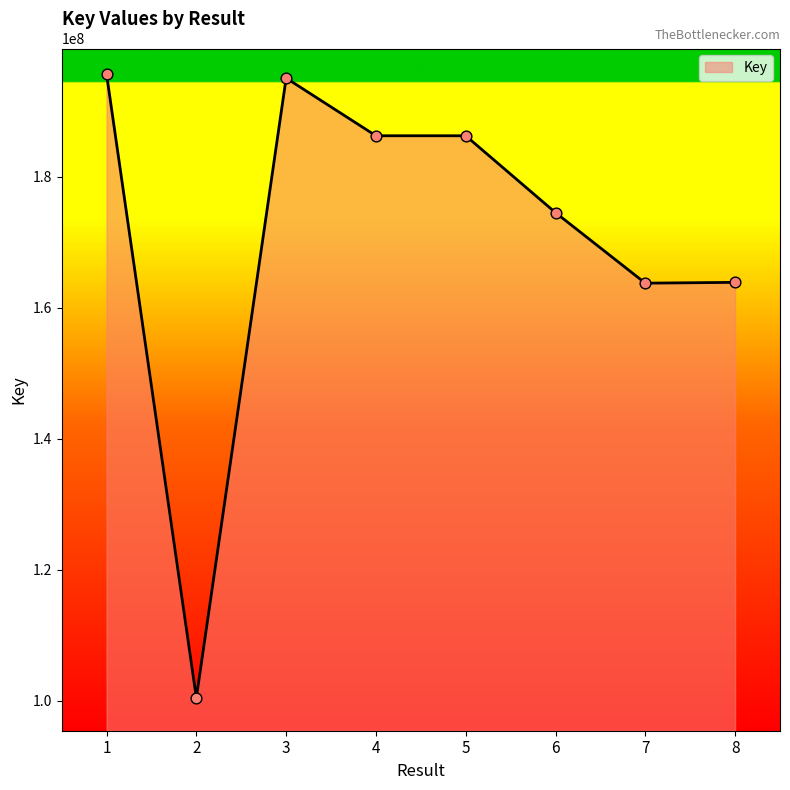

What is the change in value from 3 to 4?

-8813607